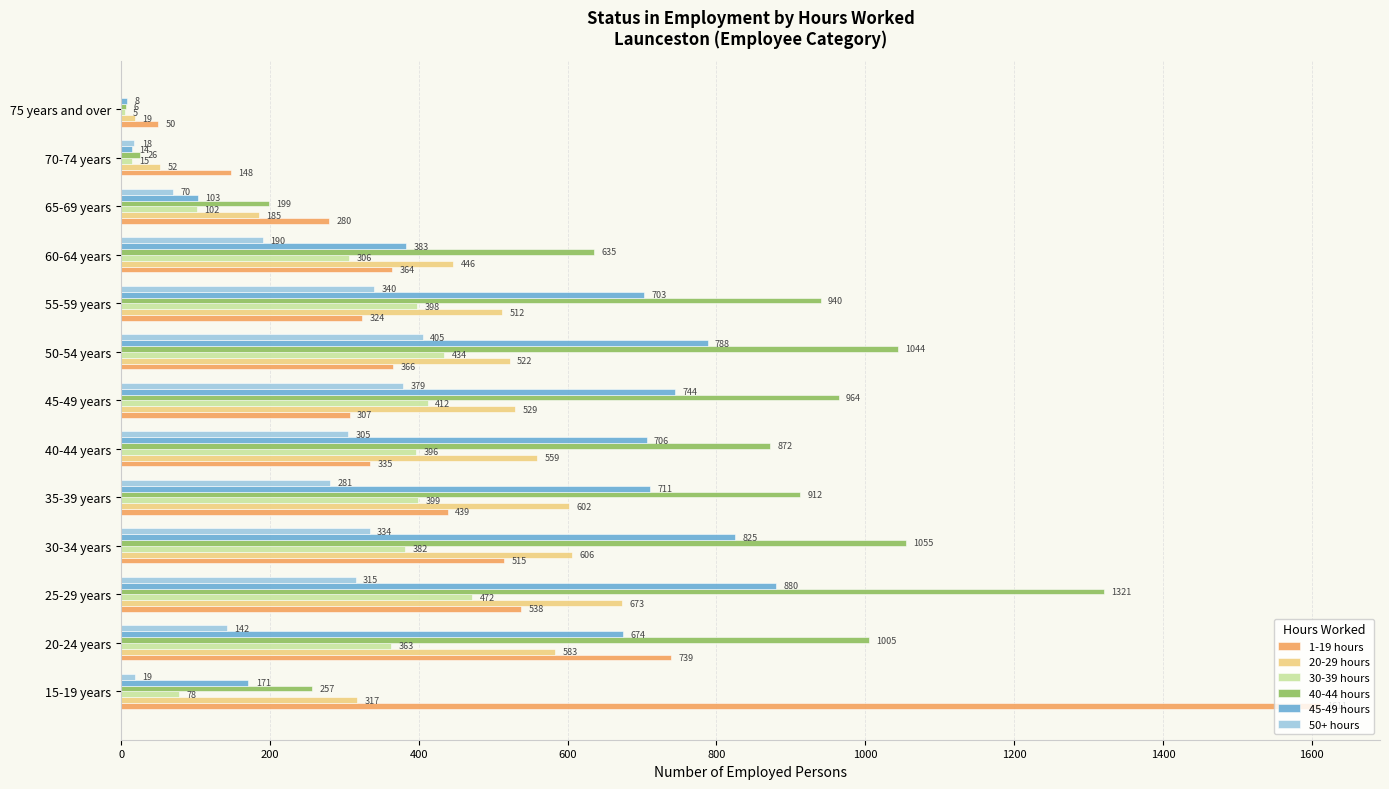

What is the approximate value of 40-44 hours at 15-19 years, to the nearest 100?

300